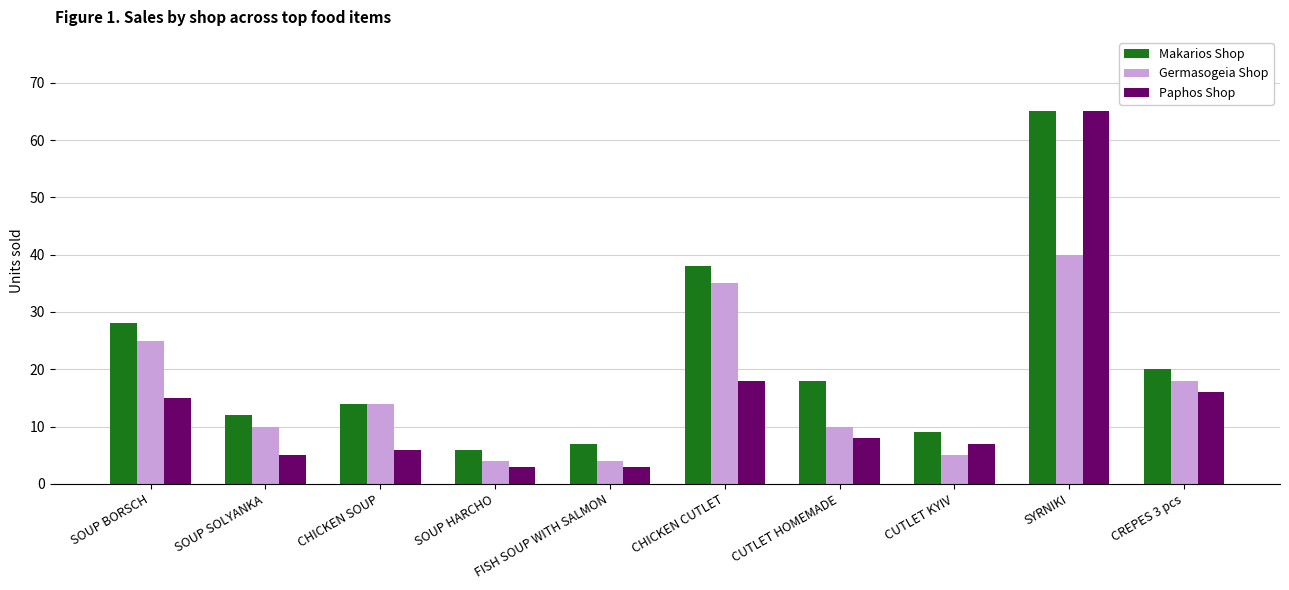

Which series has the widest spread of values?

Paphos Shop